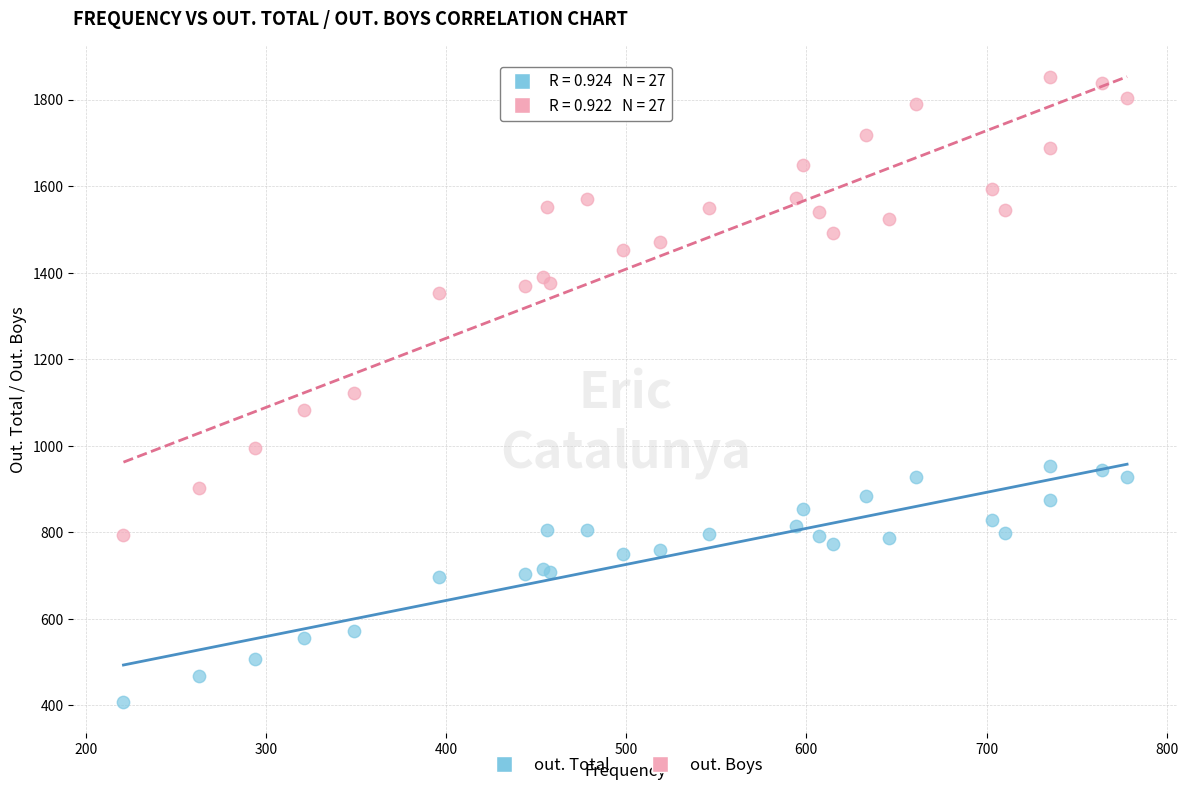

Which series contains the lowest Y value?

out. Total